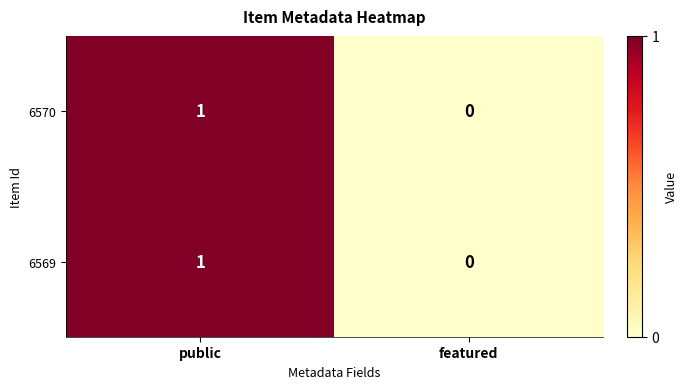

How many categories are shown in the chart?

2